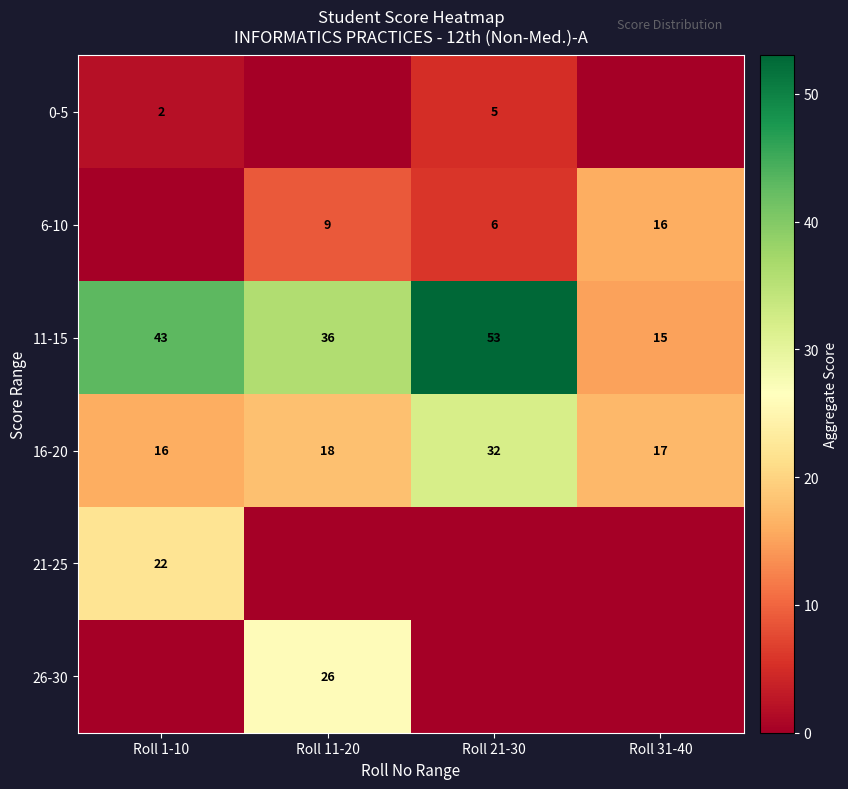

Read the 16-20 value at Roll 11-20, to the nearest 10.

20